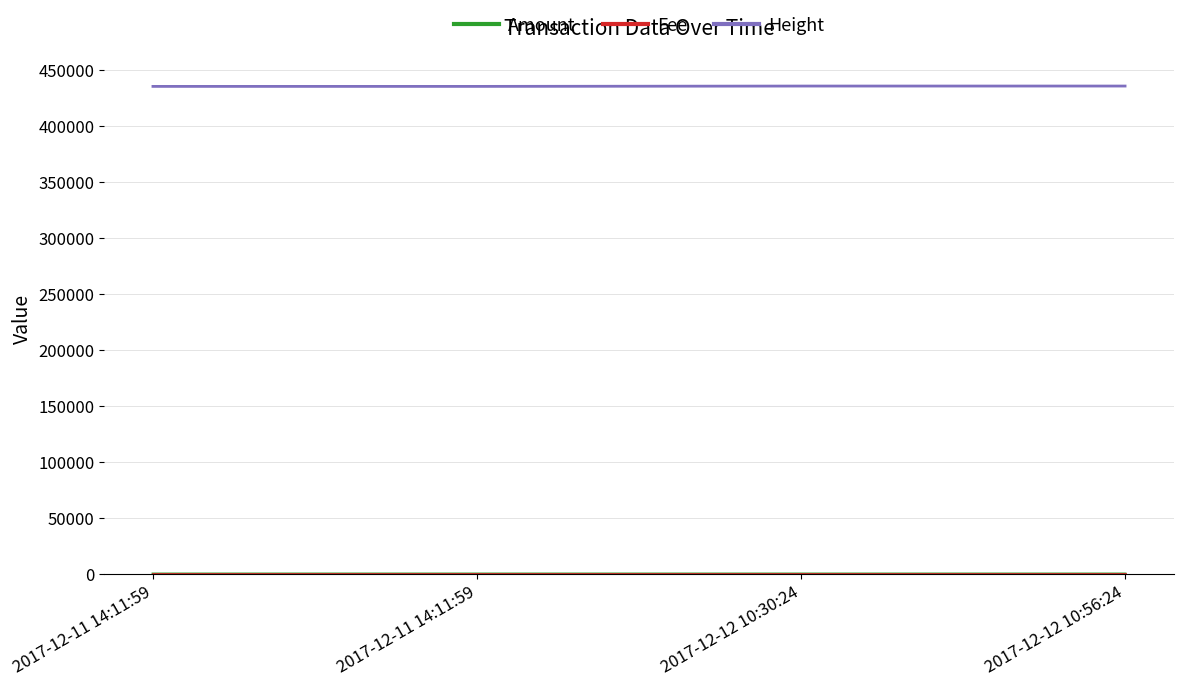

Reading left to right, extract all data points from this chart.

Amount: 2017-12-11 14:11:59=1	2017-12-11 14:11:59=1	2017-12-12 10:30:24=1	2017-12-12 10:56:24=2
Fee: 2017-12-11 14:11:59=1	2017-12-11 14:11:59=1	2017-12-12 10:30:24=1	2017-12-12 10:56:24=1
Height: 2017-12-11 14:11:59=435200	2017-12-11 14:11:59=435200	2017-12-12 10:30:24=435503	2017-12-12 10:56:24=435512